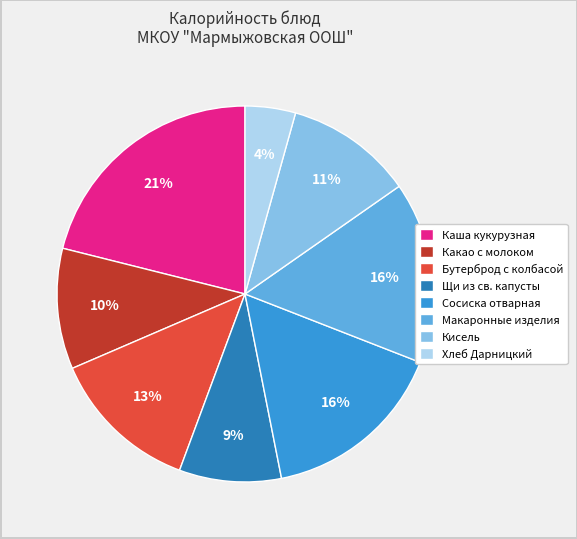

Does Бутерброд с колбасой account for over 50% of the chart?

No